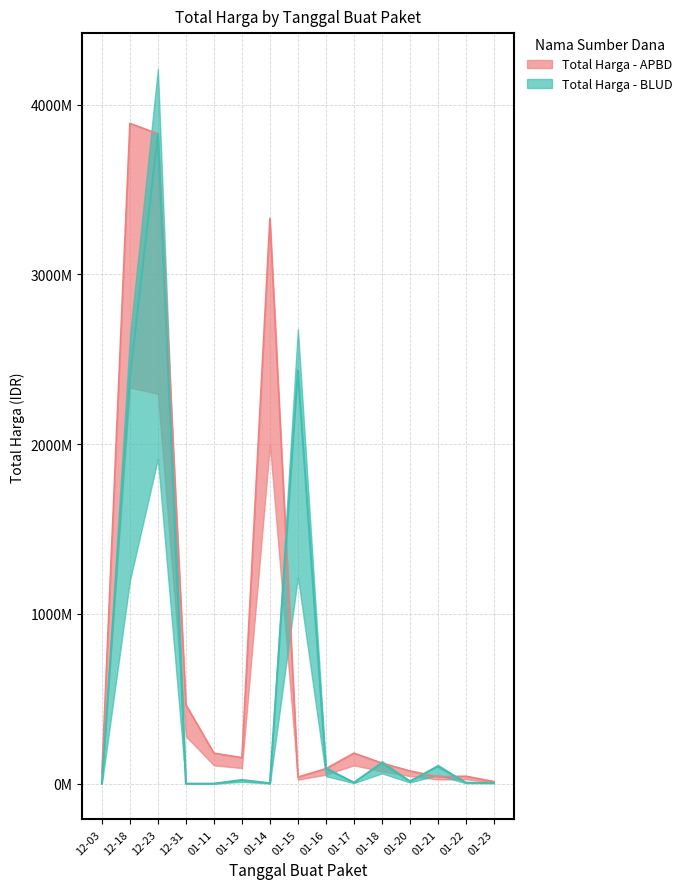

True or false: Total Harga - BLUD has more than 2 interior local peaks.

True